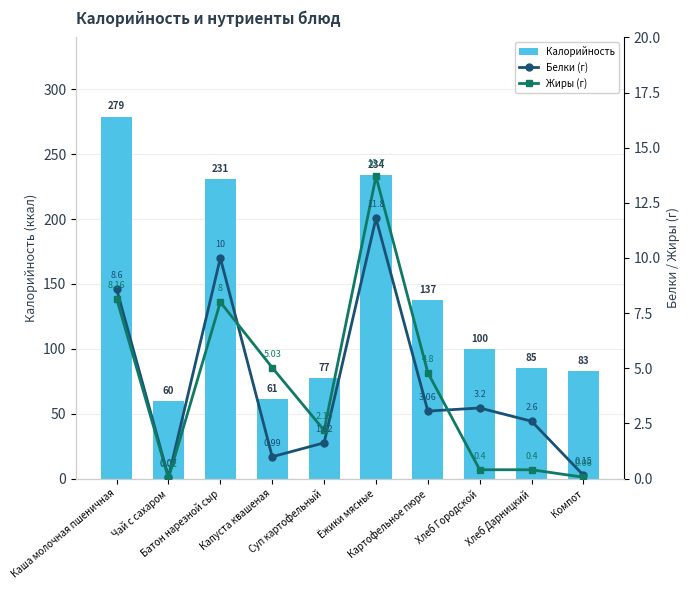

Where does the Жиры (г) series first go above 4?

Каша молочная пшеничная